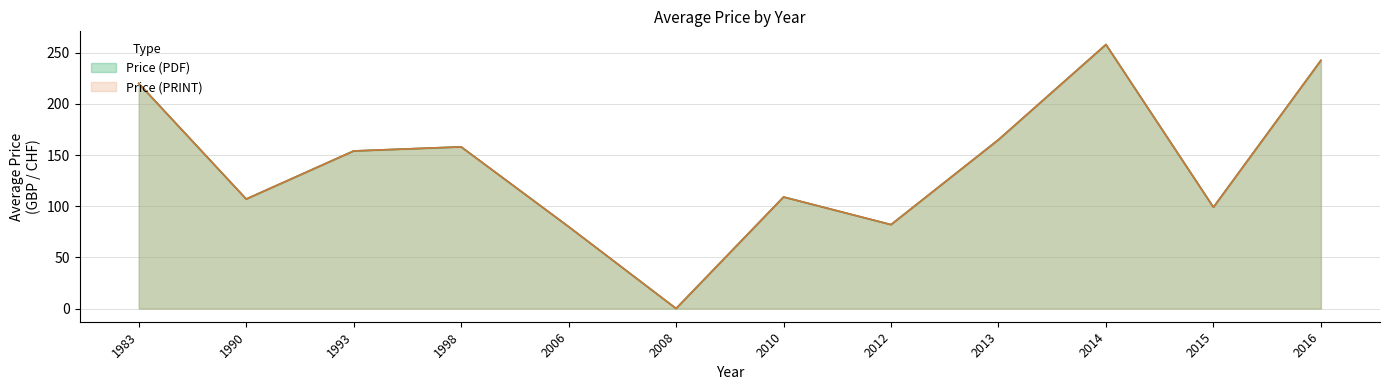

Is the value of Price (PDF) at 1983 greater than the value of Price (PRINT) at 1993?

Yes